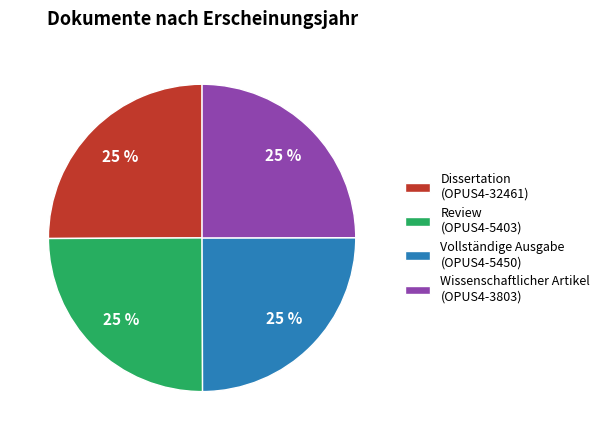

To the nearest percent, what portion does Vollständige Ausgabe (OPUS4-5450) represent?

25%